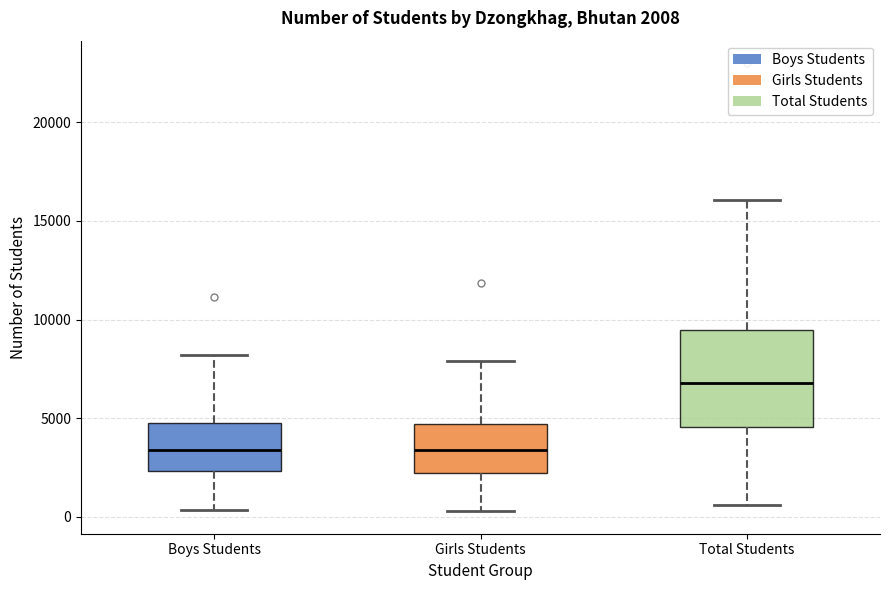

Which box is the tallest, from its lower edge to its upper edge?

Total Students